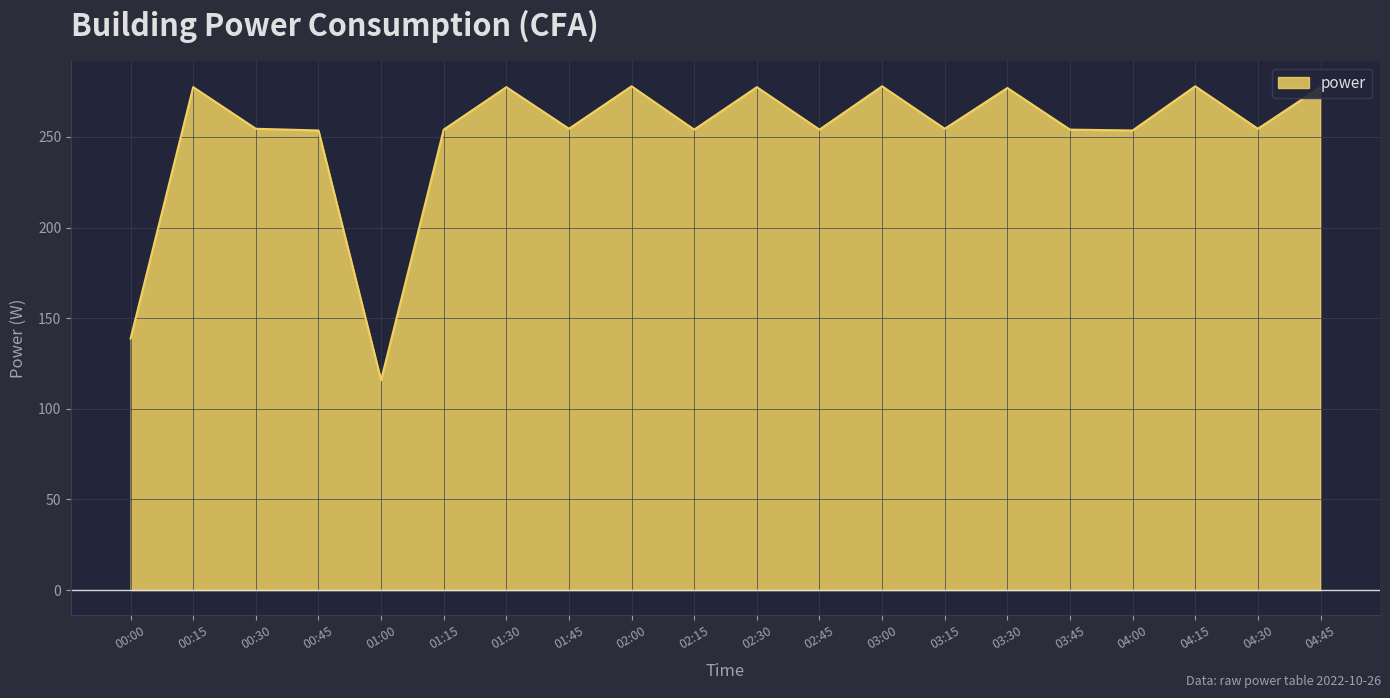

What is the difference between the values at 00:00 and 03:00?

139.2